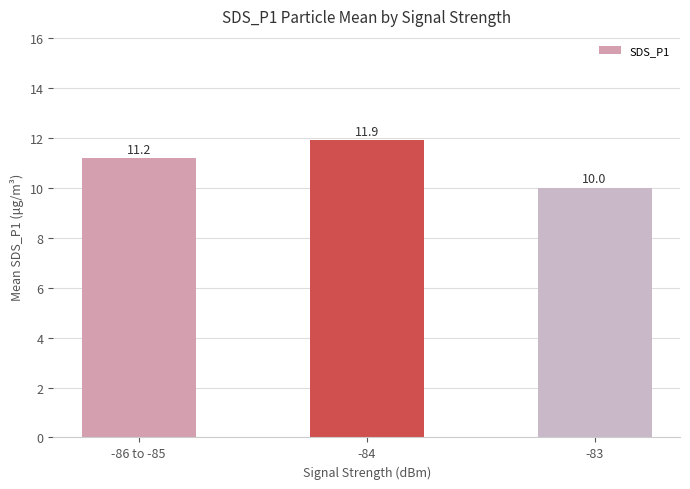

Is it true that the value at -83 is 10.0?

True